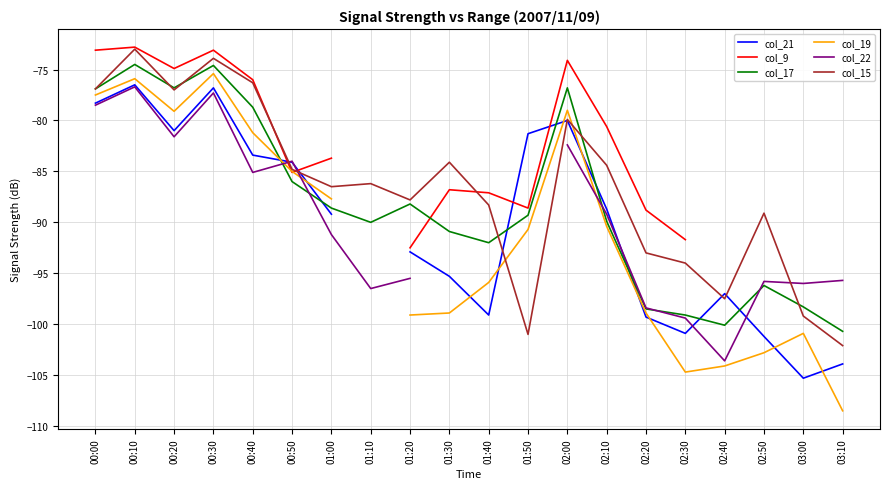

How many interior local peaks does the col_22 series have?

4